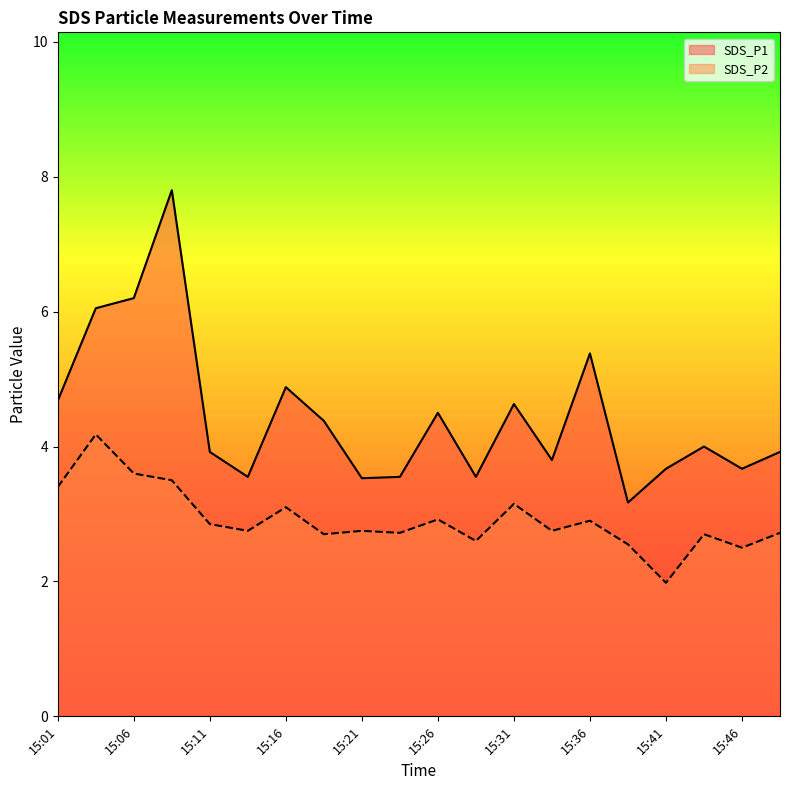

Rank the series by their average value, from lowest to highest.

SDS_P2, SDS_P1